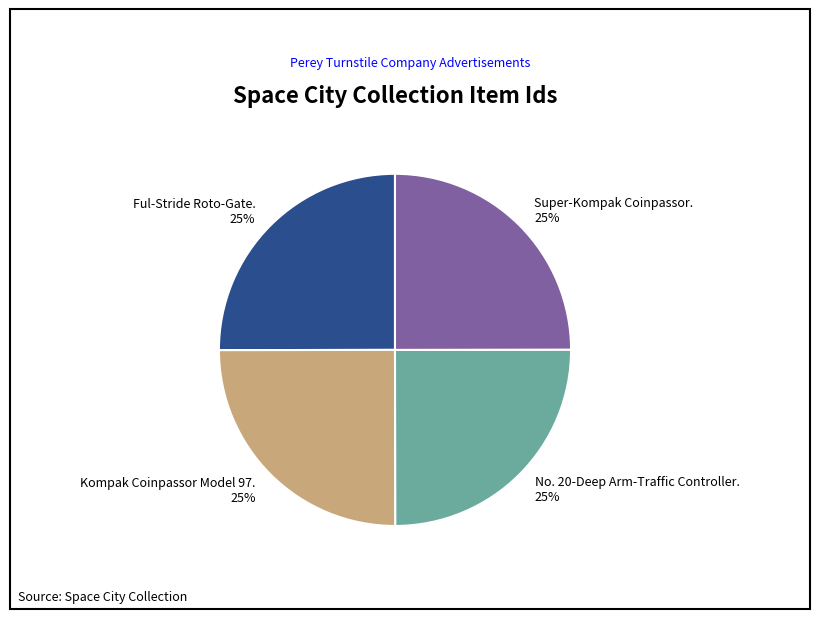

Count the number of slices in the pie.

4